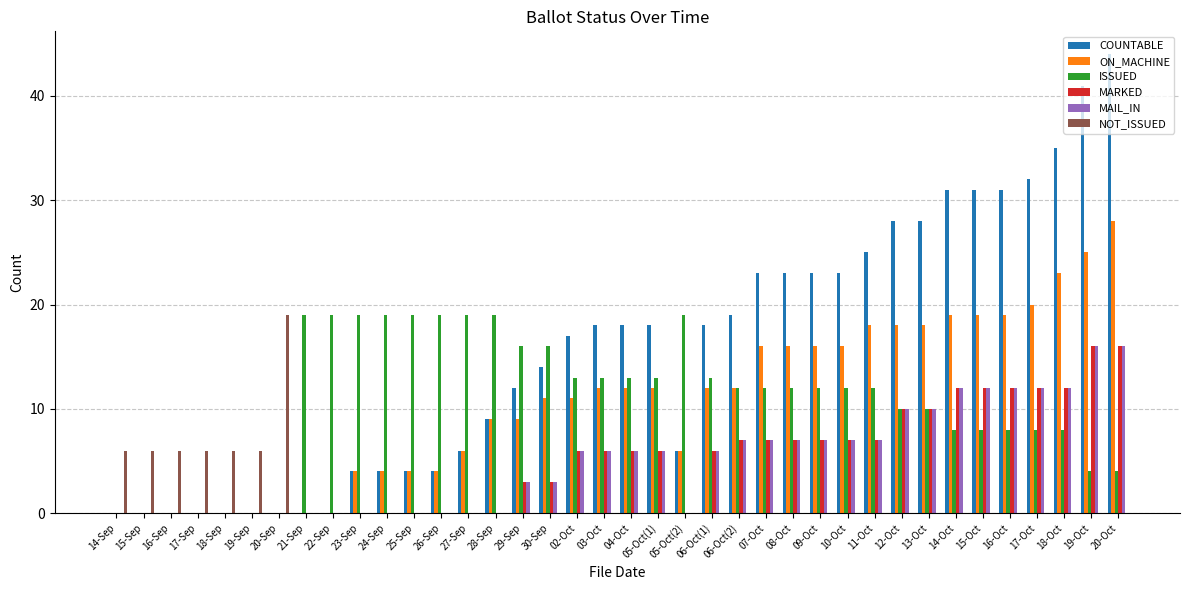

The value of COUNTABLE at 17-Oct is 13. True or false?

False